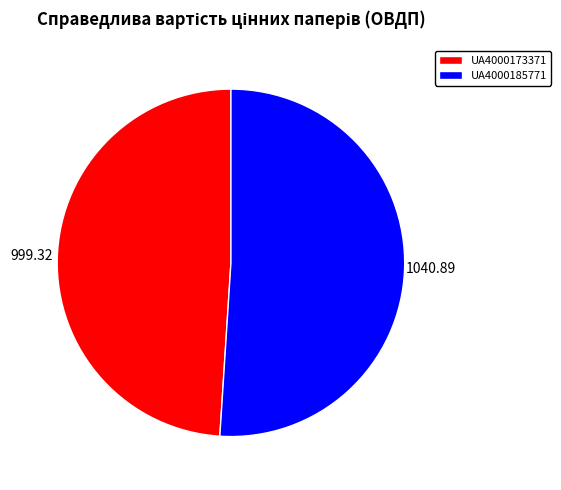

Does UA4000173371 account for over 50% of the chart?

No